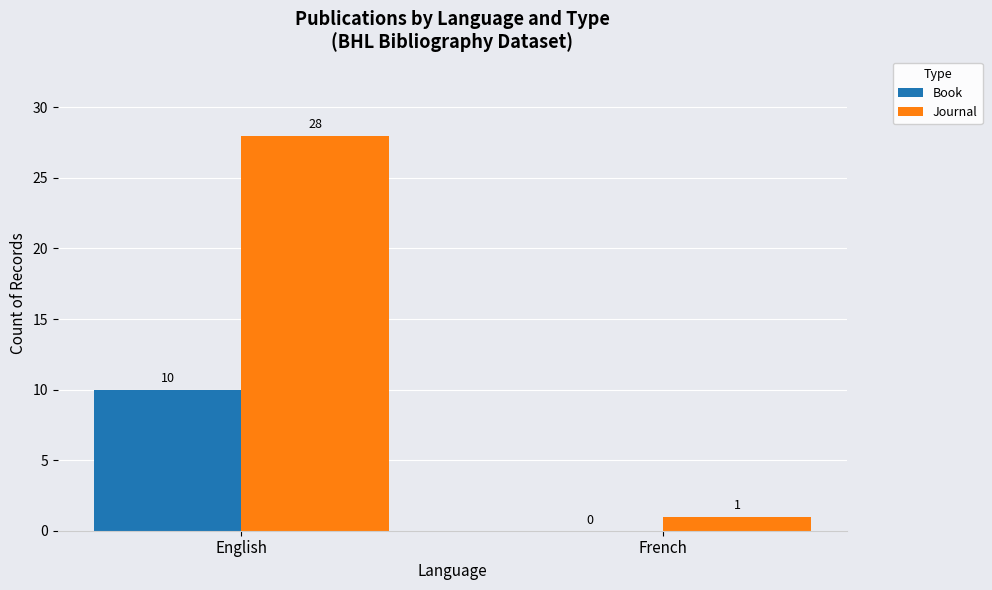

What is the sum of all Book values?

10